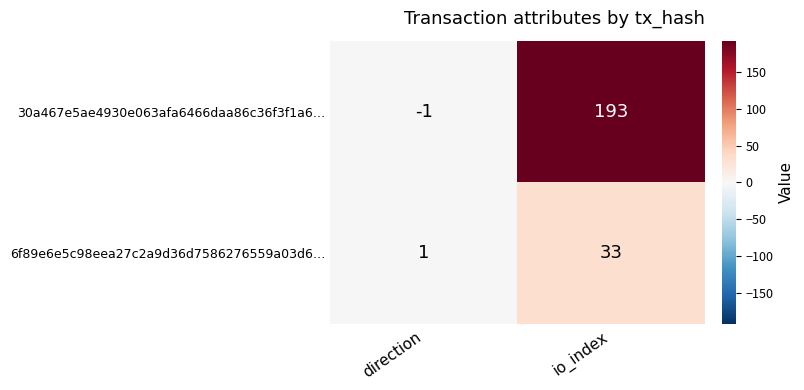

At io_index, list the series in order from smallest to largest.

6f89e6e5c98eea27c2a9d36d7586276559a03d6…, 30a467e5ae4930e063afa6466daa86c36f3f1a6…